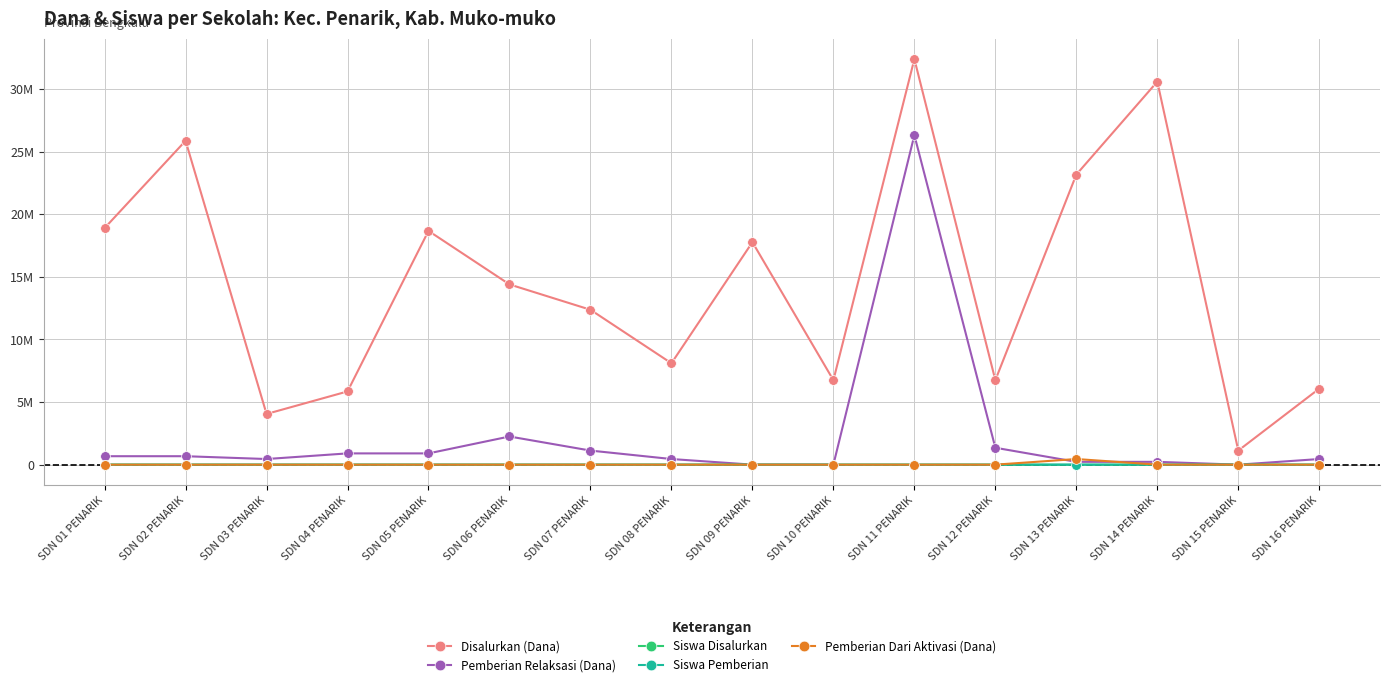

At how many categories does at least one series exceed 5731129?

14